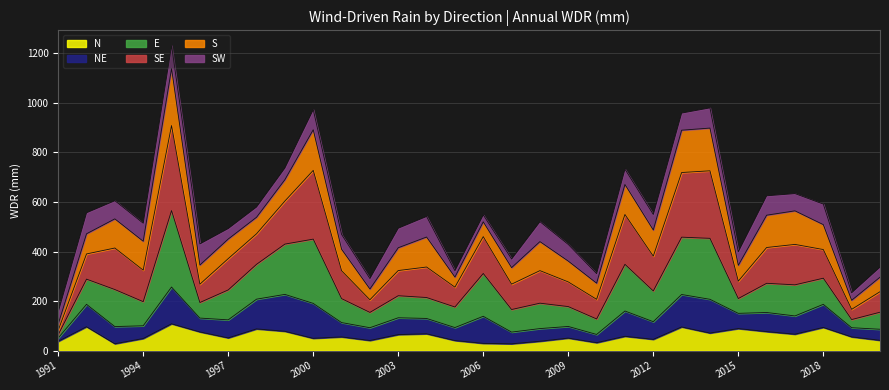

Where is the first local minimum for E?

1994